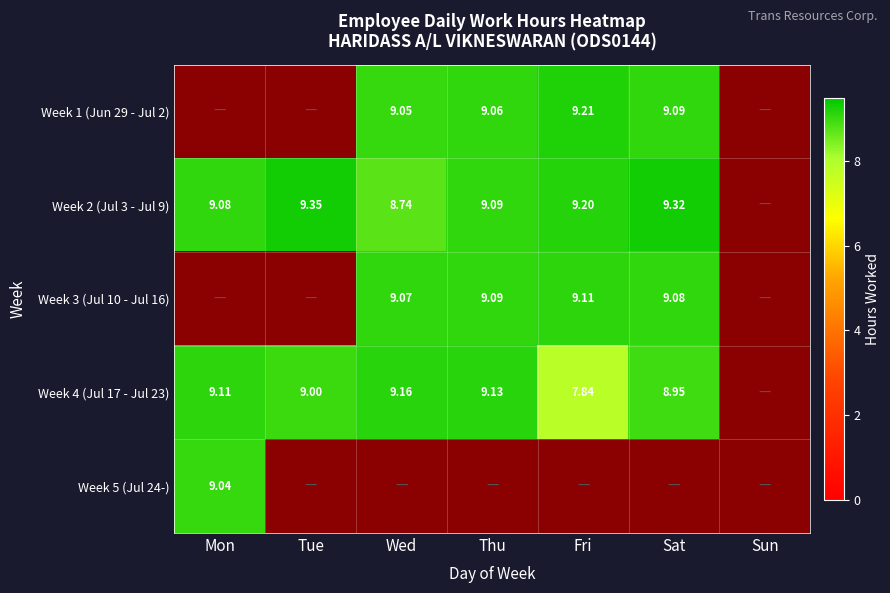

What is the greatest value displayed?

9.3